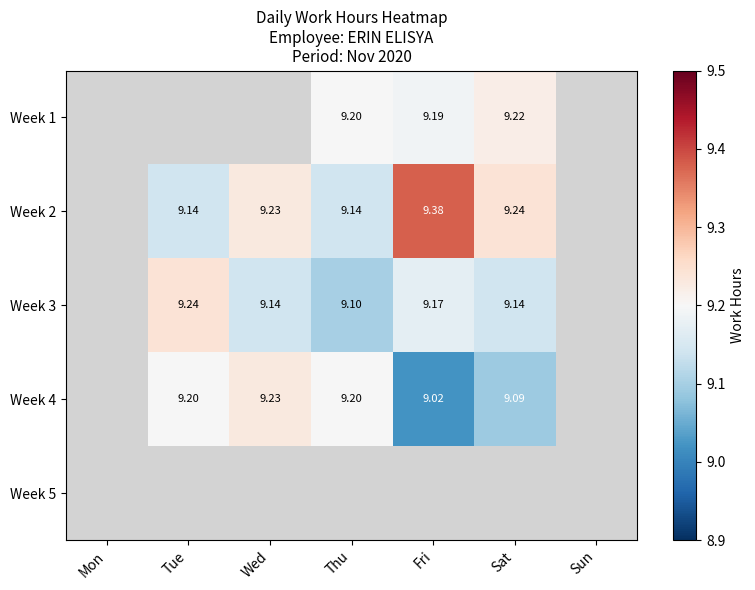

Which series changed the most between Fri and Sat?

Week 2